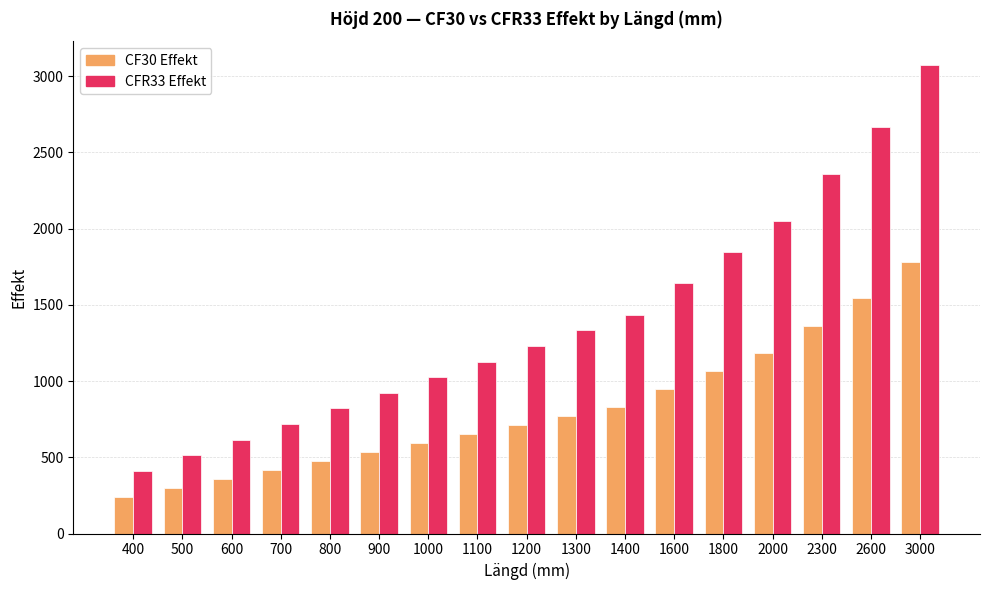

What is the average value of the CFR33 Effekt series?

1398.8